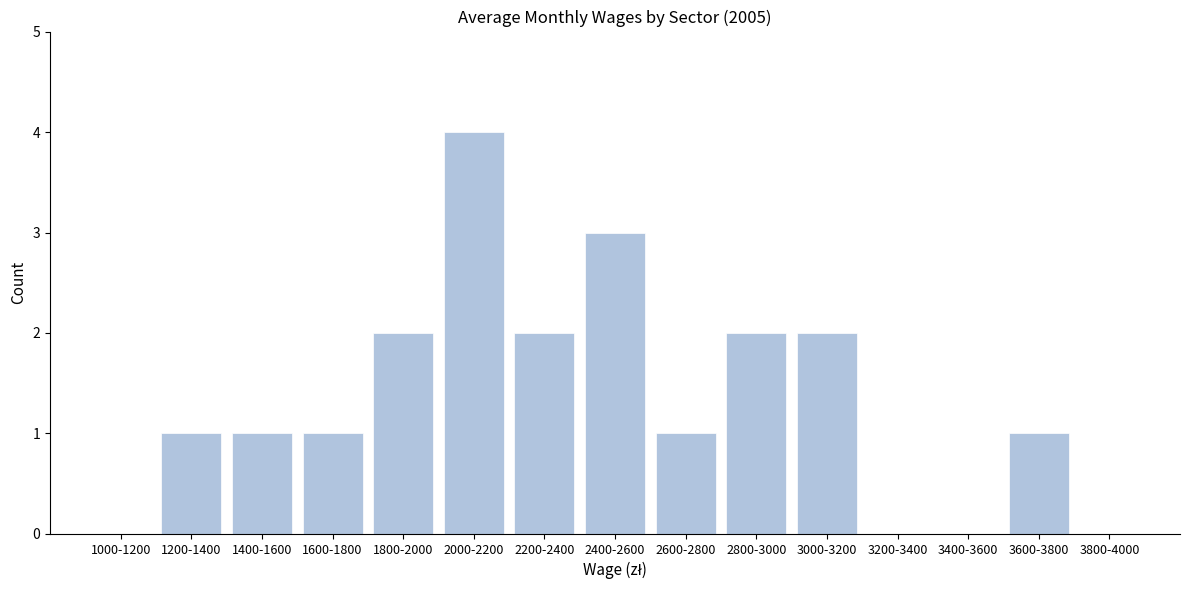

Reading left to right, list all the values displayed in this chart.

1000-1200=0	1200-1400=1	1400-1600=1	1600-1800=1	1800-2000=2	2000-2200=4	2200-2400=2	2400-2600=3	2600-2800=1	2800-3000=2	3000-3200=2	3200-3400=0	3400-3600=0	3600-3800=1	3800-4000=0